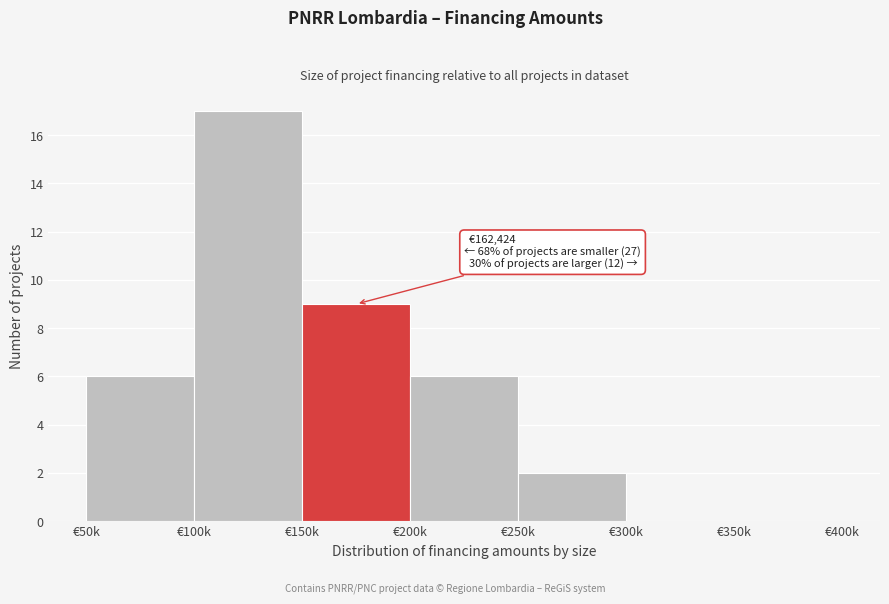

Reading left to right, extract all data points from this chart.

€50k=6	€100k=17	€150k=9	€200k=6	€250k=2	€300k=0	€350k=0